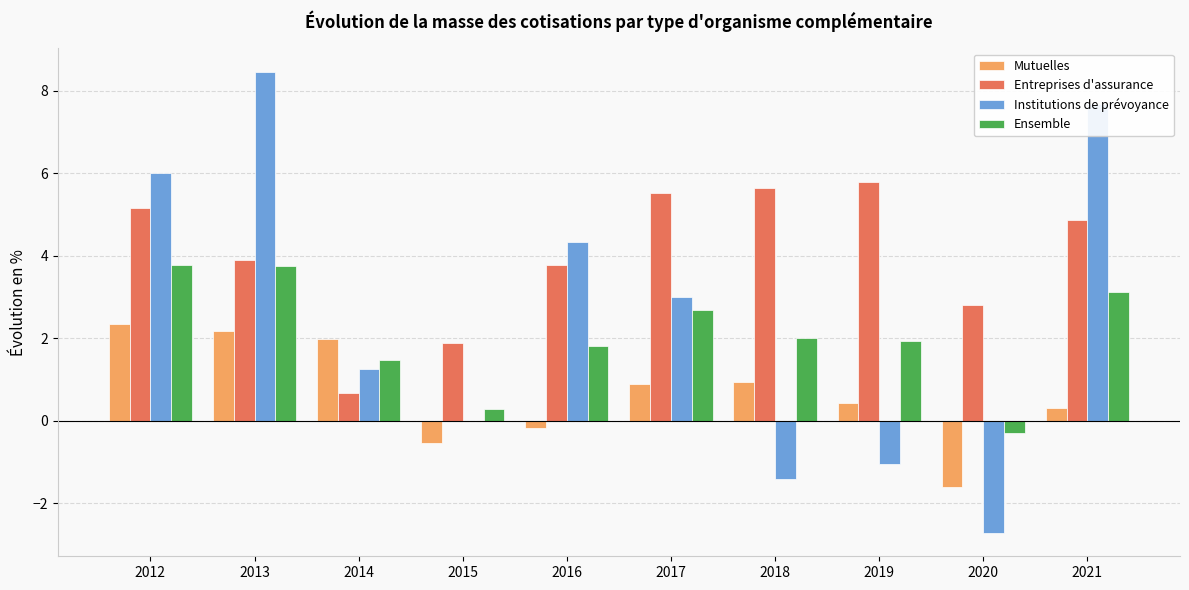

Is the value of Mutuelles at 2021 greater than the value of Institutions de prévoyance at 2019?

Yes